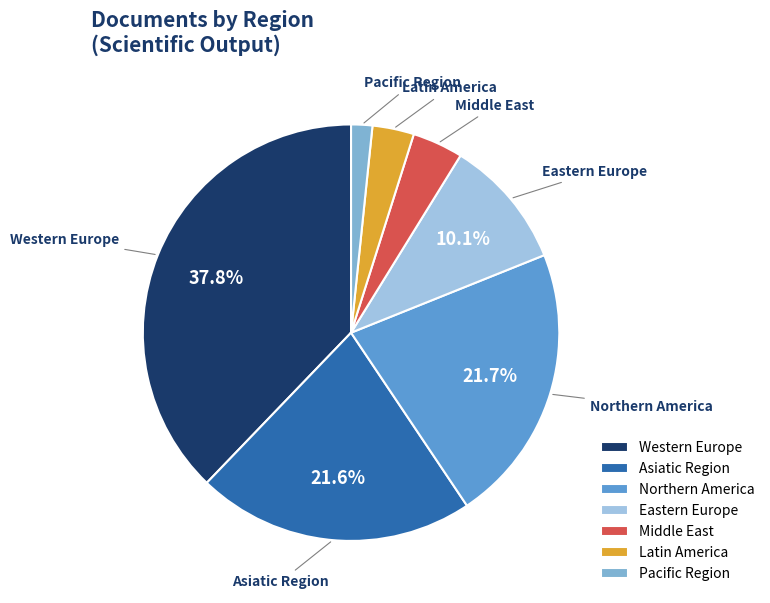

Is there any slice that represents more than half of the pie?

No